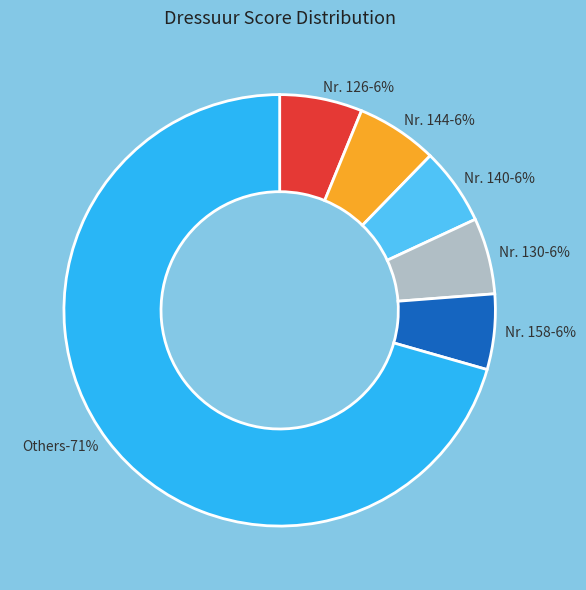

What percentage do 146 and 152 together represent?

10.9%